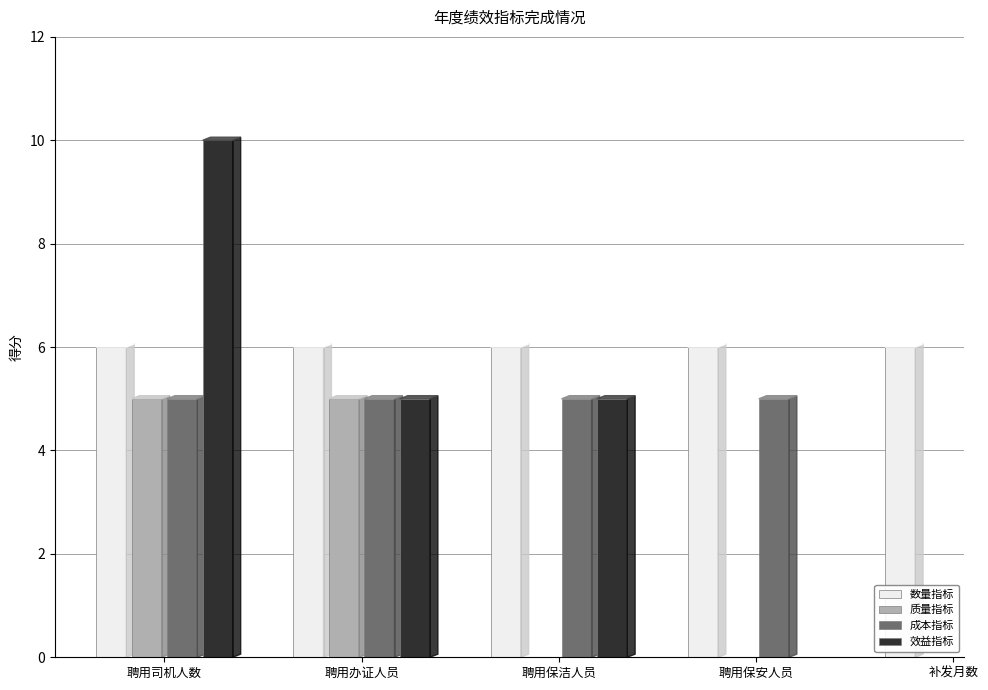

How many data points in 成本指标 are less than 5?

1